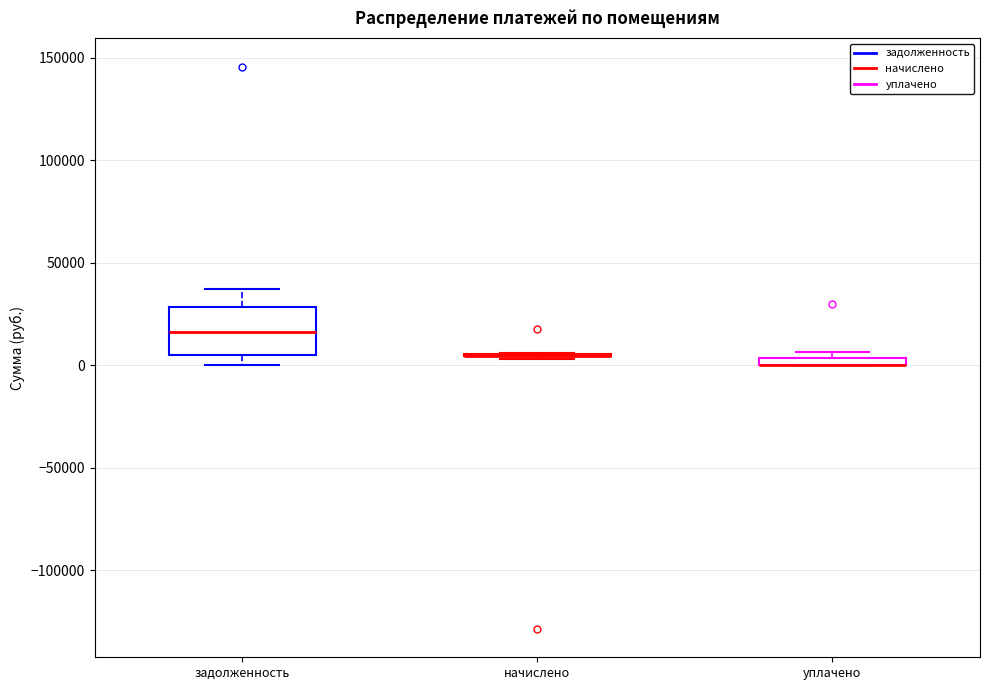

Which box is the tallest, from its lower edge to its upper edge?

задолженность